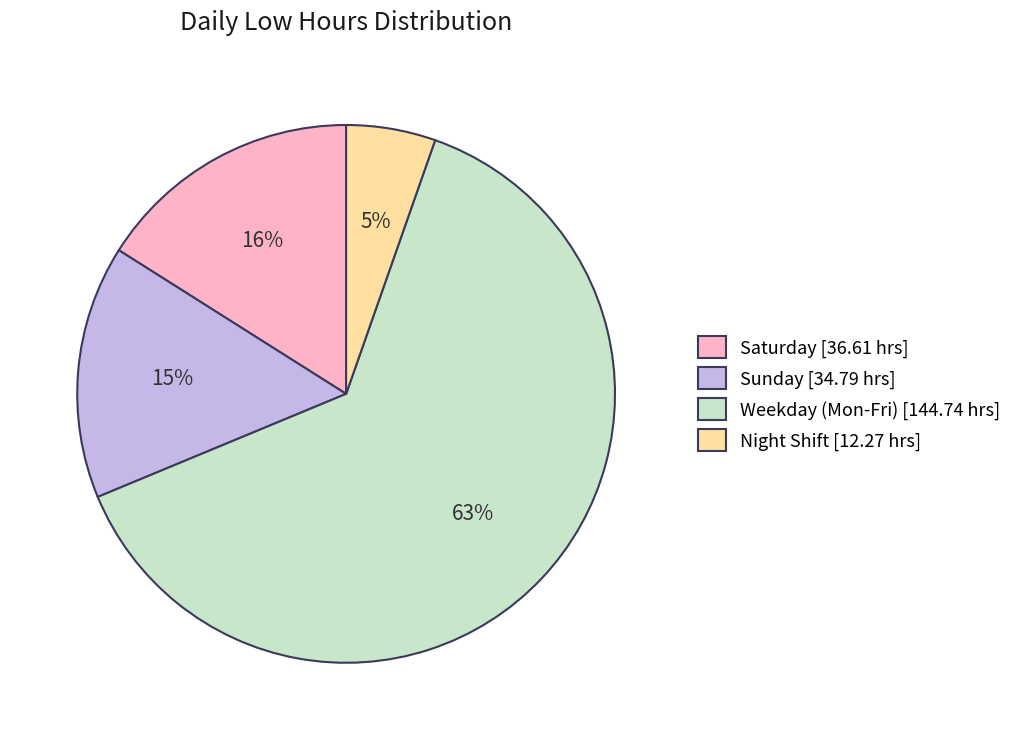

To the nearest percent, what is the average slice percentage?

25%